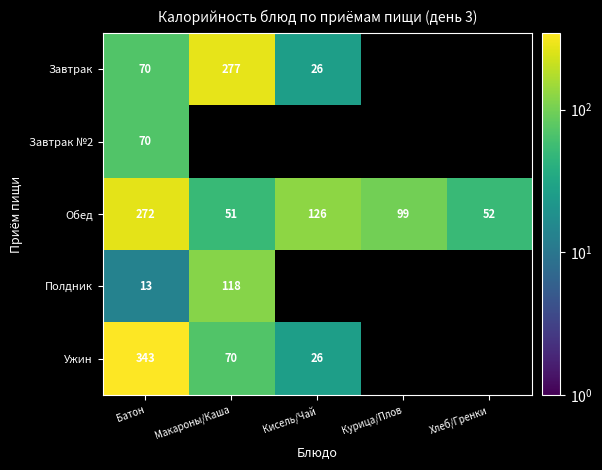

Read the Обед value at Кисель/Чай.

126.0